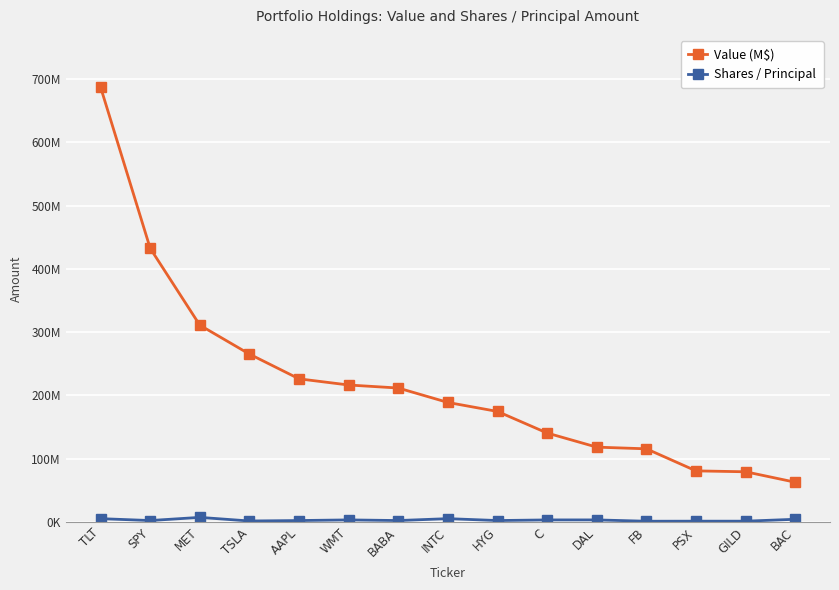

What value does the Shares / Principal series have at MET, to the nearest 100?

7000000